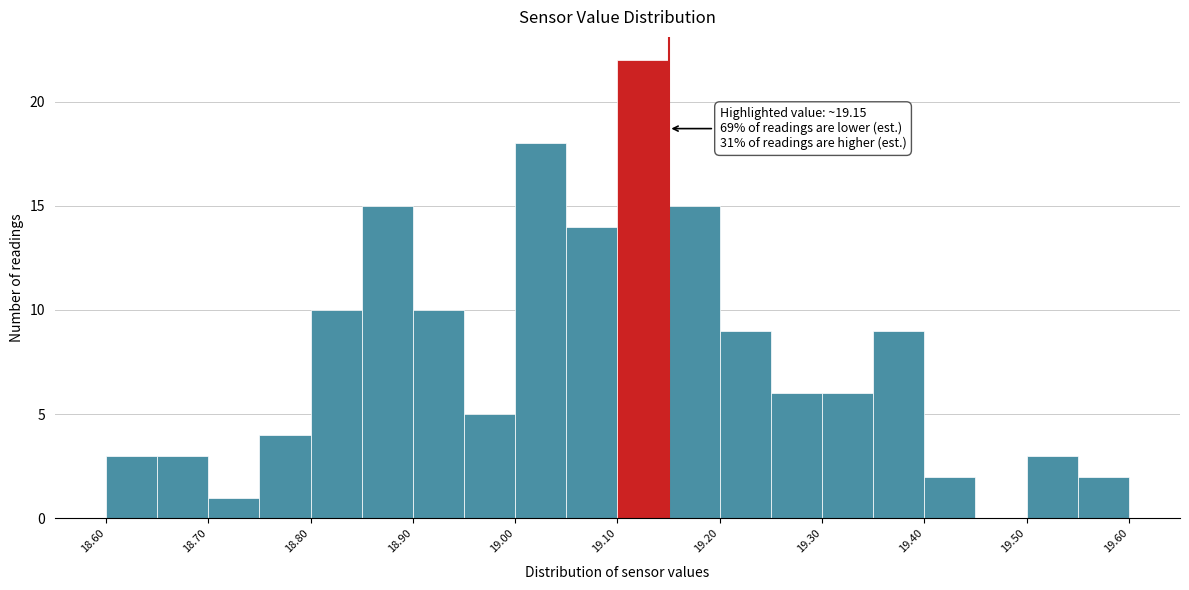

Which range on the x-axis has the tallest bar?

19.10 to 19.15